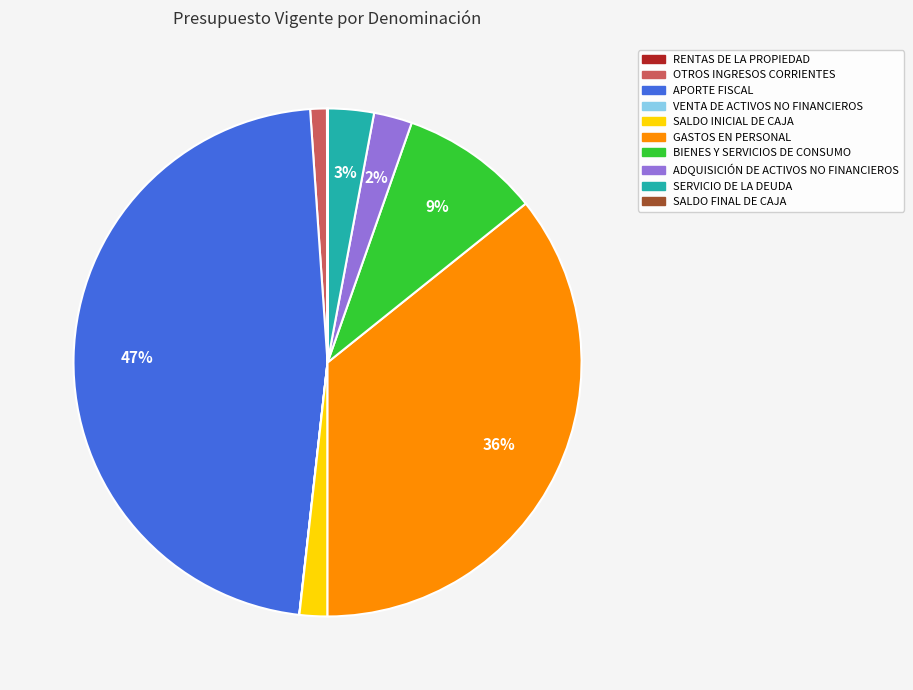

Which has a higher value, SALDO INICIAL DE CAJA or APORTE FISCAL?

APORTE FISCAL